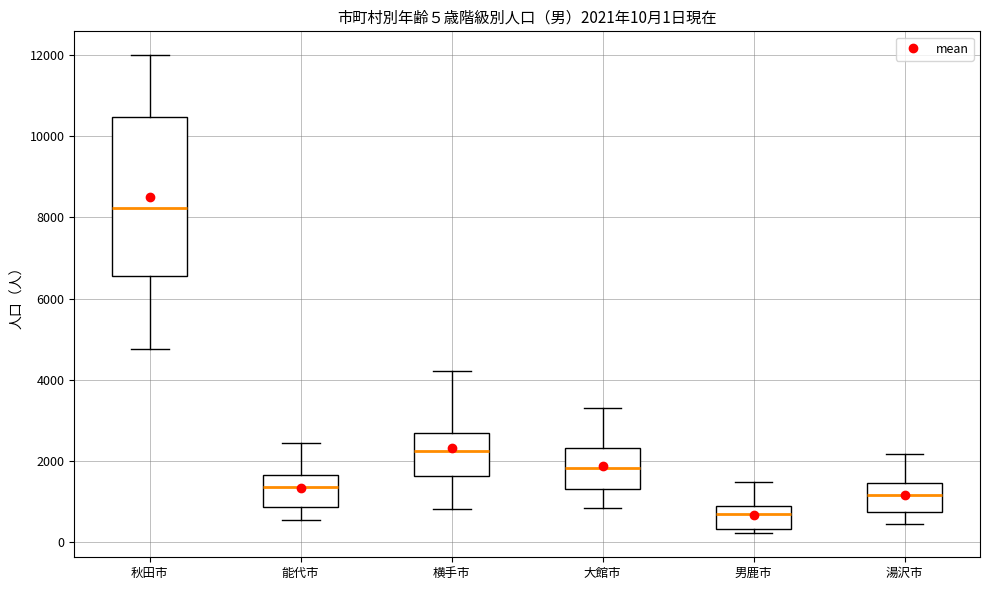

Which box is the tallest, from its lower edge to its upper edge?

秋田市